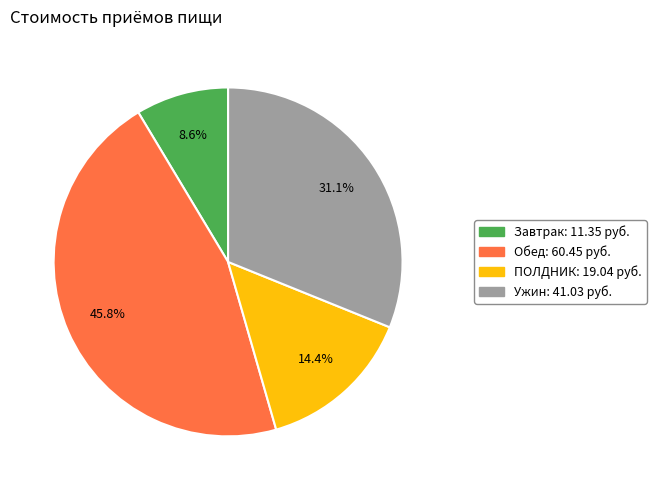

To the nearest percent, what percentage of the pie is ПОЛДНИК?

14%